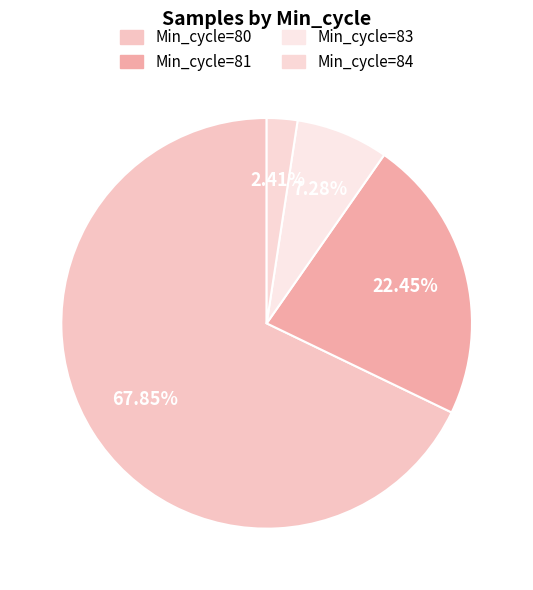

How many slices are in this pie chart?

4